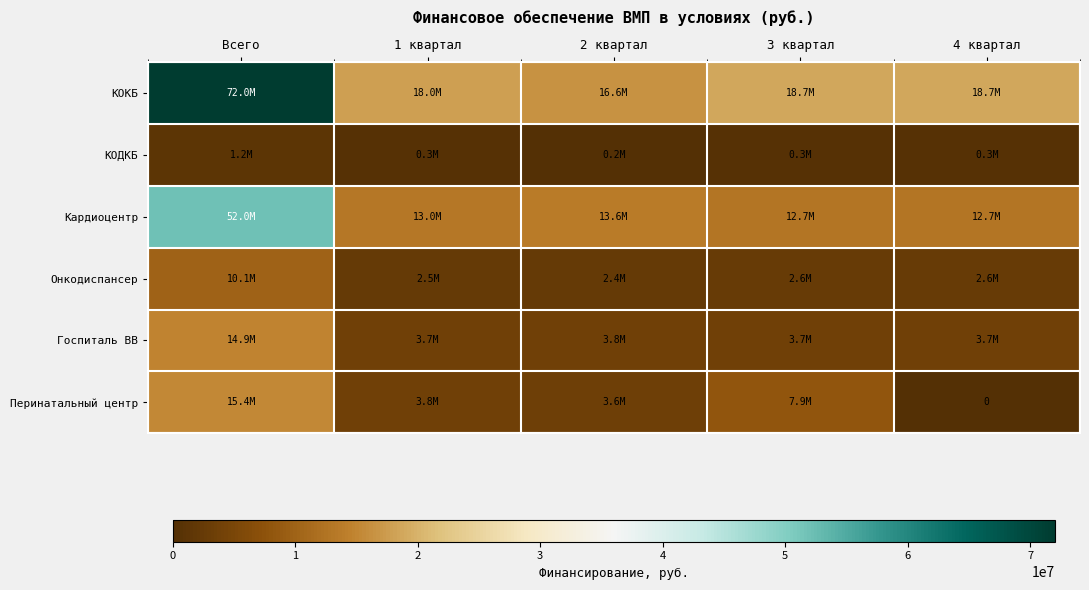

What is the approximate value of Госпиталь ВВ at 1 квартал?

3712766.9